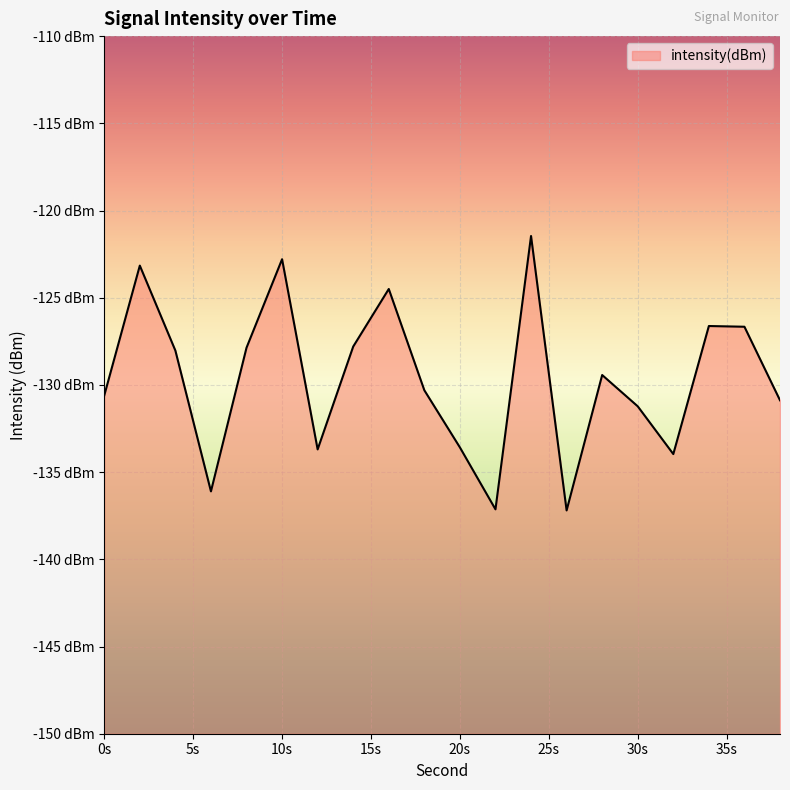

How many categories are shown in the chart?

20